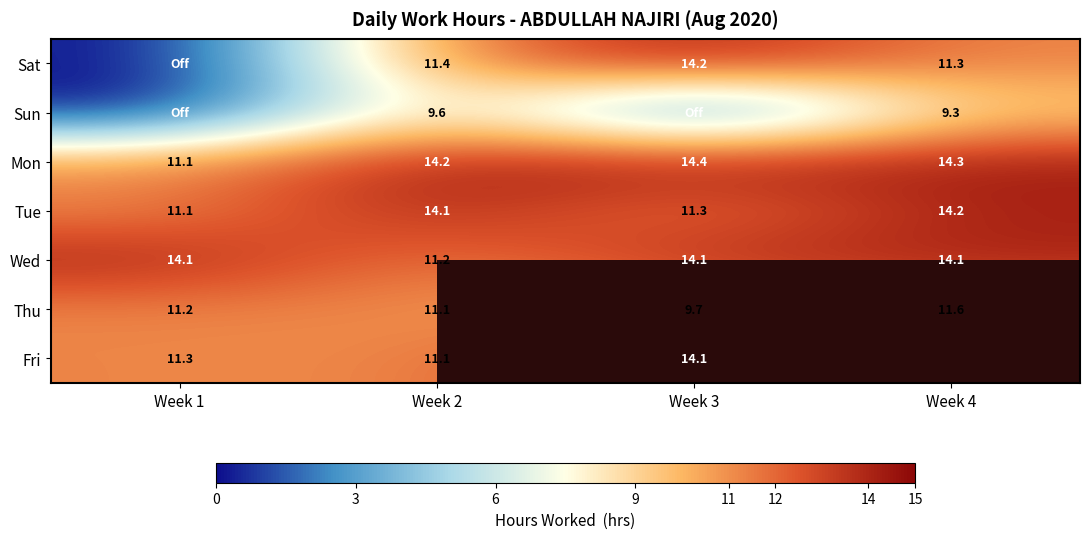

How many distinct data groups are displayed?

7